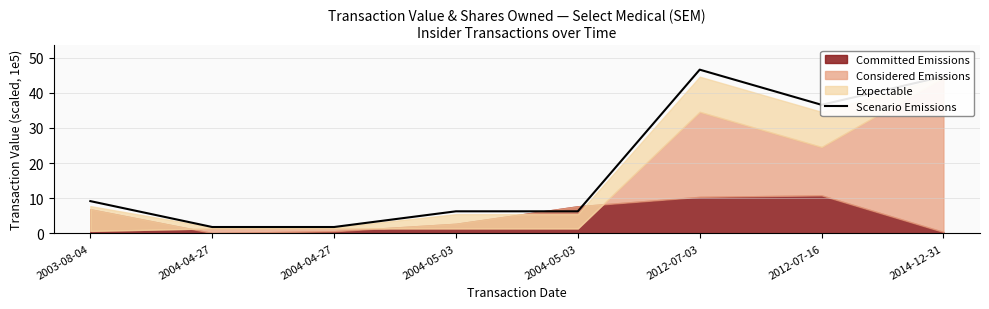

Does the chart display data point markers on the line(s)?

No